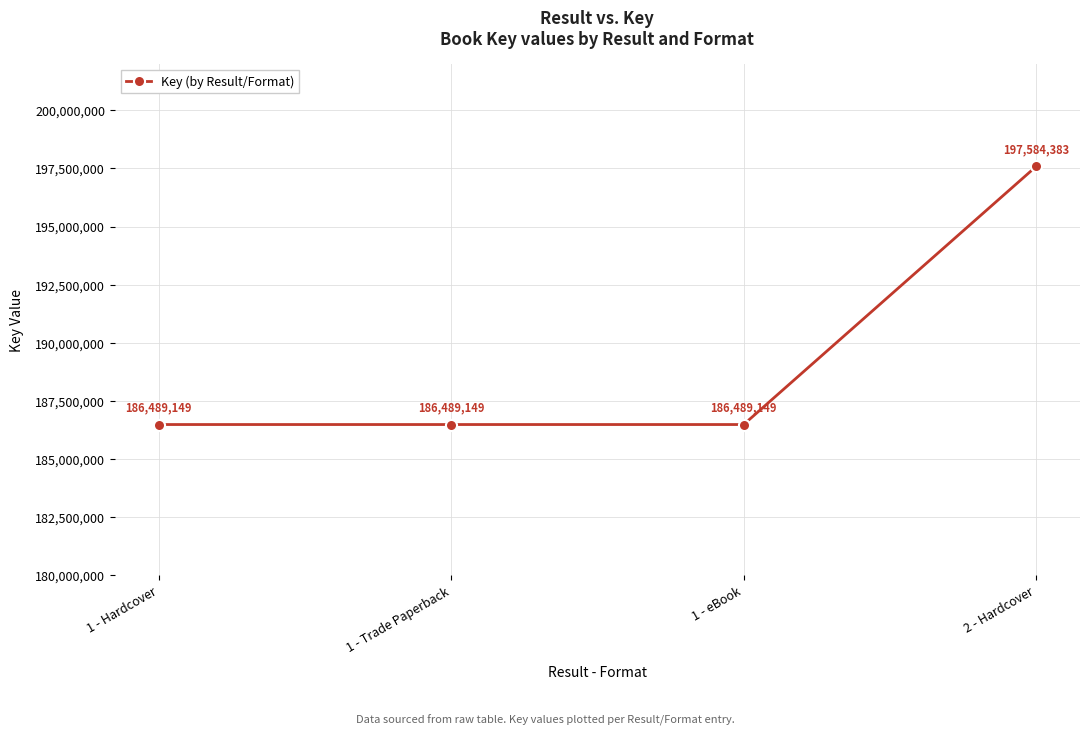

Is this an area chart (filled region under the line)?

No